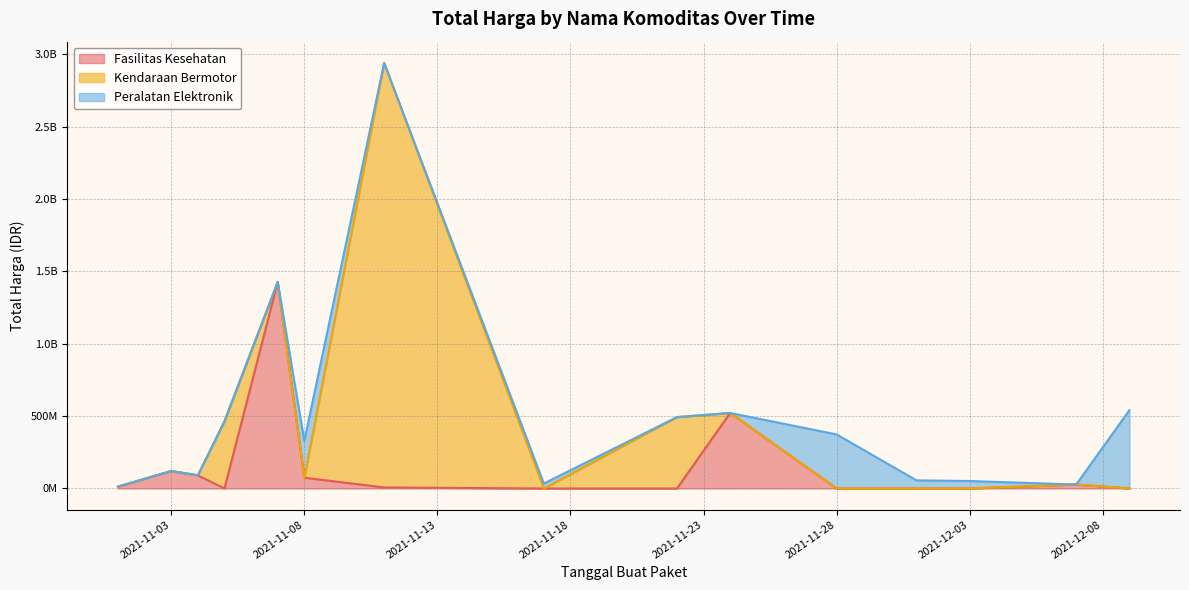

Is it true that Peralatan Elektronik equals -358438771 at 2021-12-01?

False